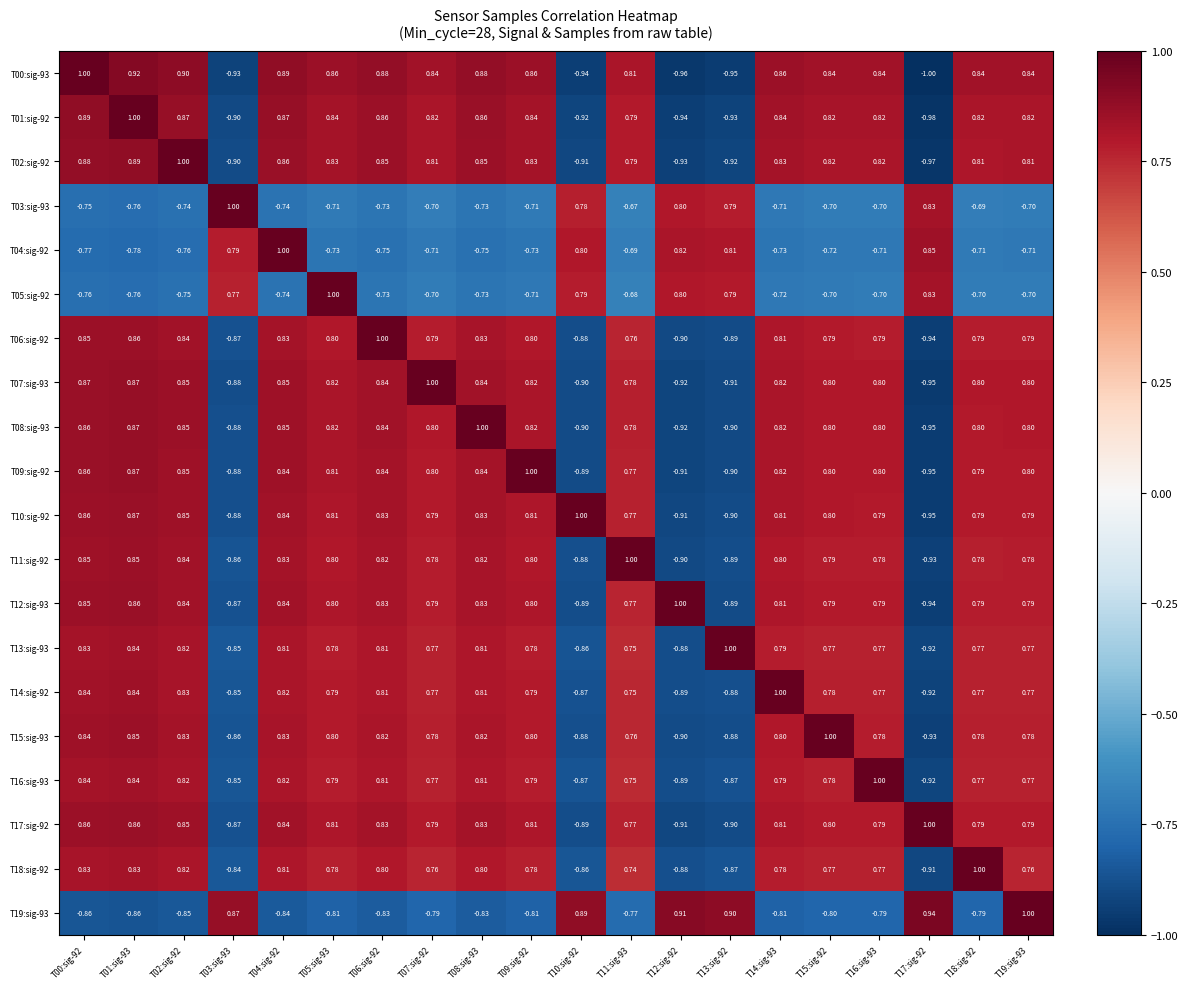

Is the value of T03:sig-93 at T14:sig-93 greater than the value of T06:sig-92 at T14:sig-93?

No